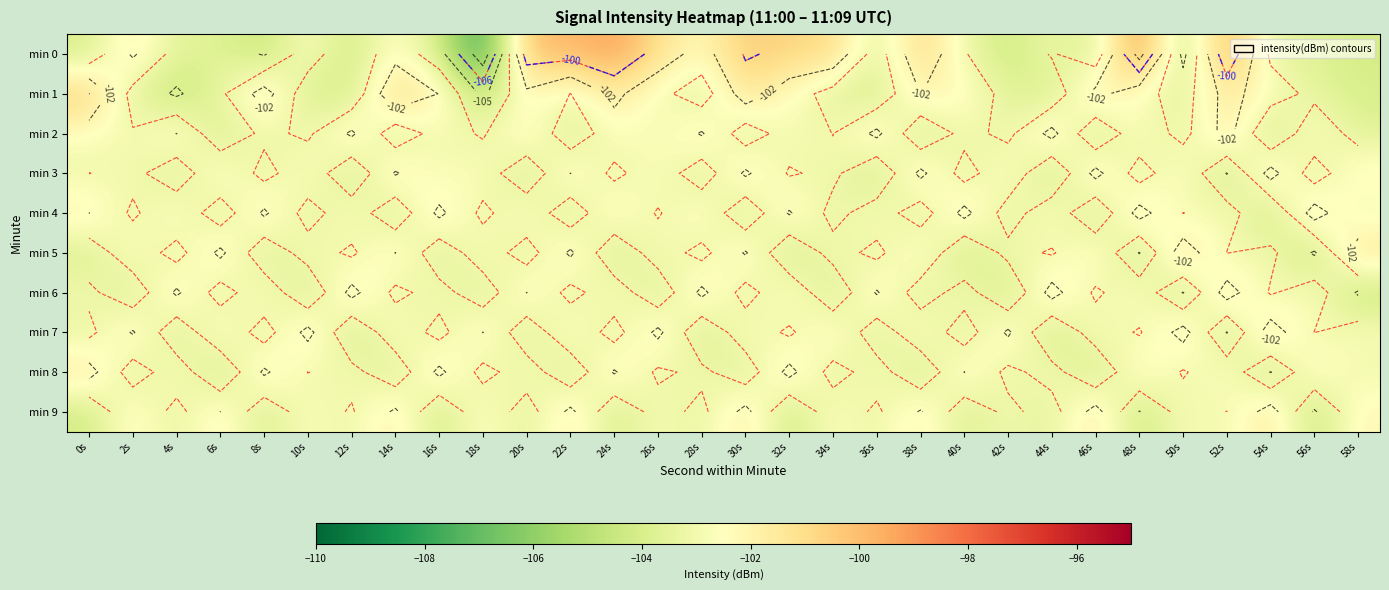

Rank the series at 56s from lowest to highest value.

min 5, min 9, min 3, min 0, min 1, min 7, min 6, min 2, min 8, min 4